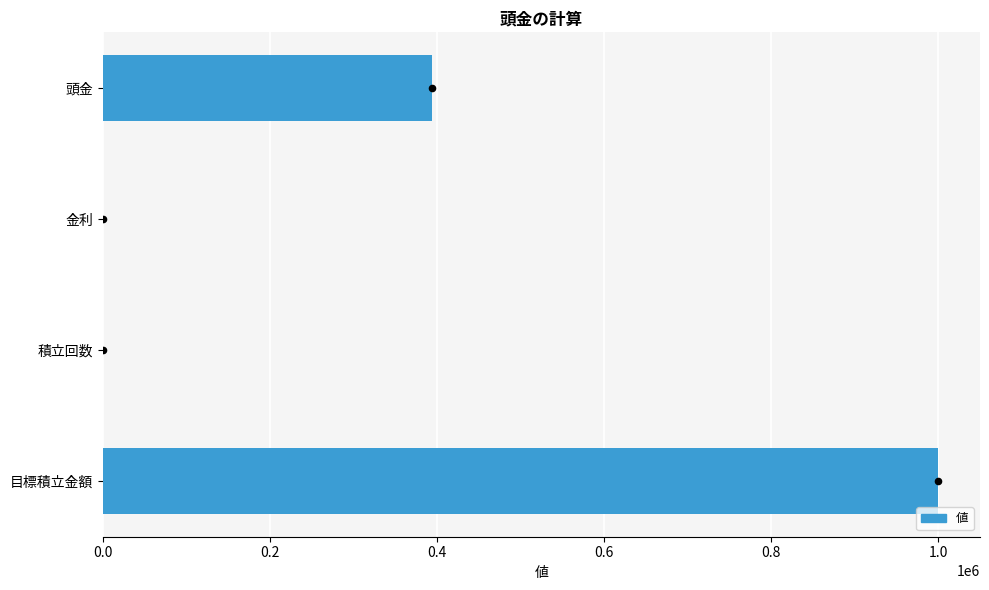

Between 頭金 and 金利, which is larger?

頭金